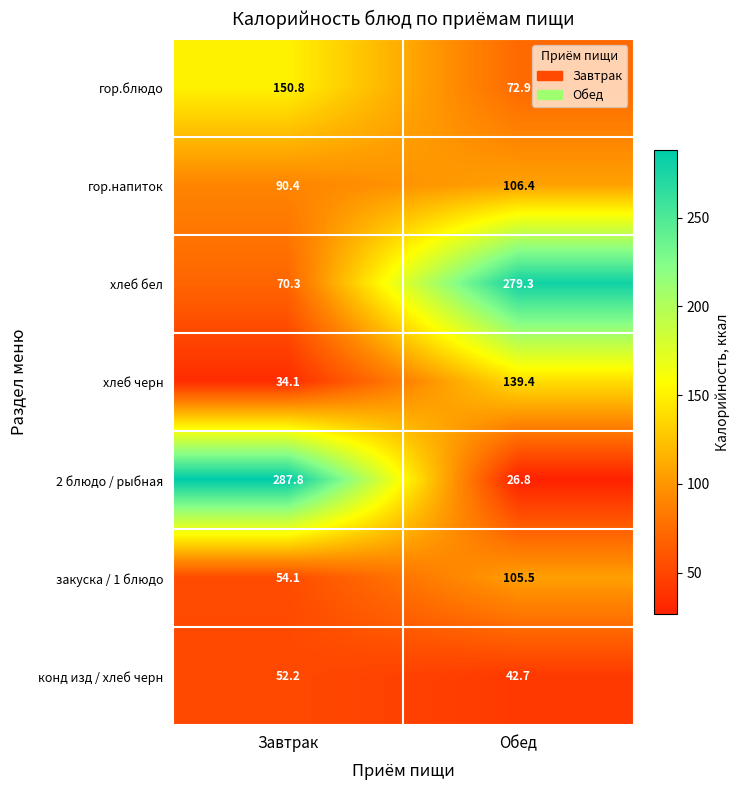

Which category has the highest value across all series?

Завтрак